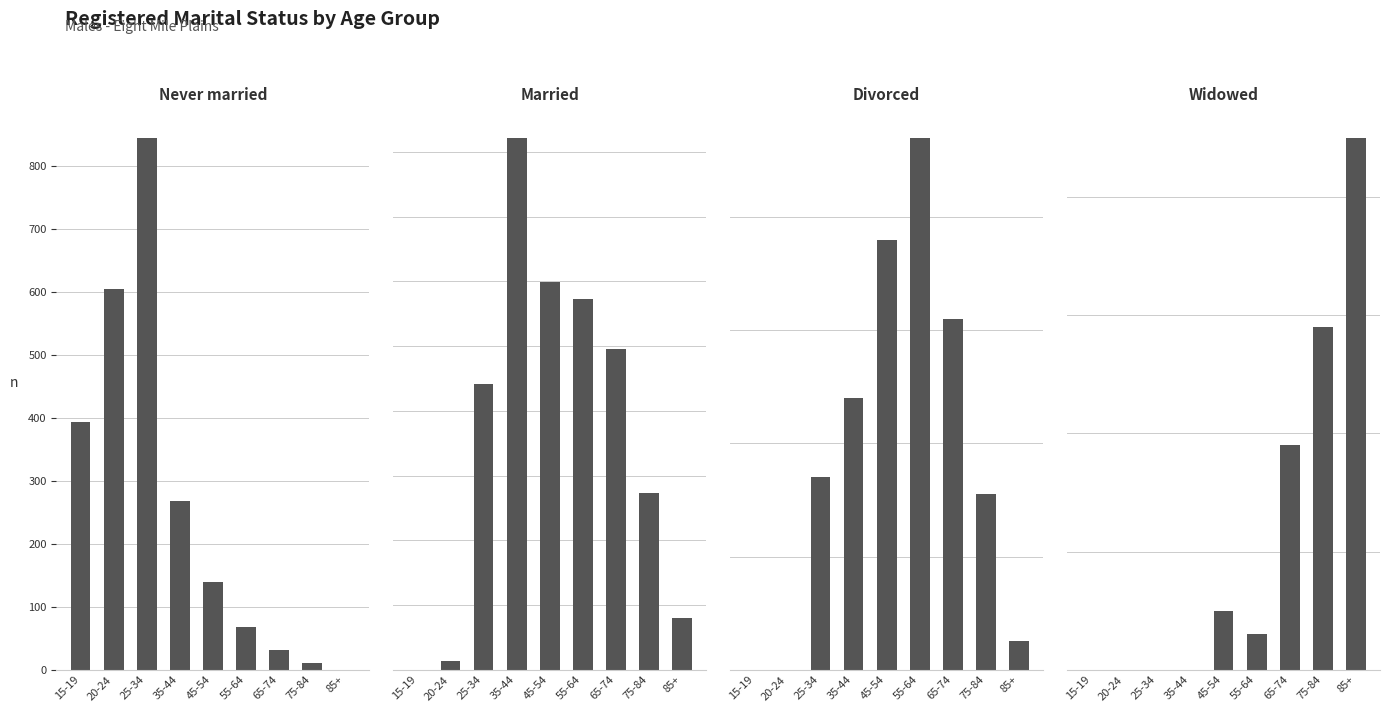

What is the label of the 3rd bar from the left?

25-34